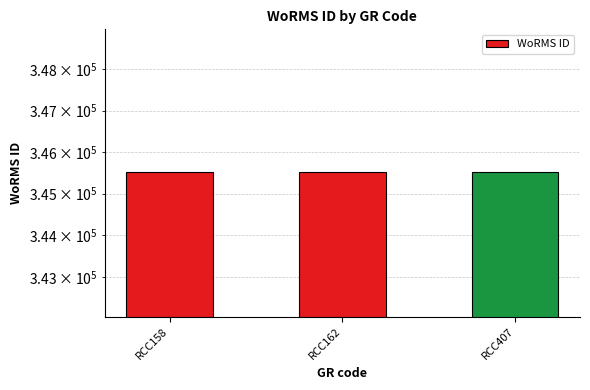

How many values are below 345516?

1